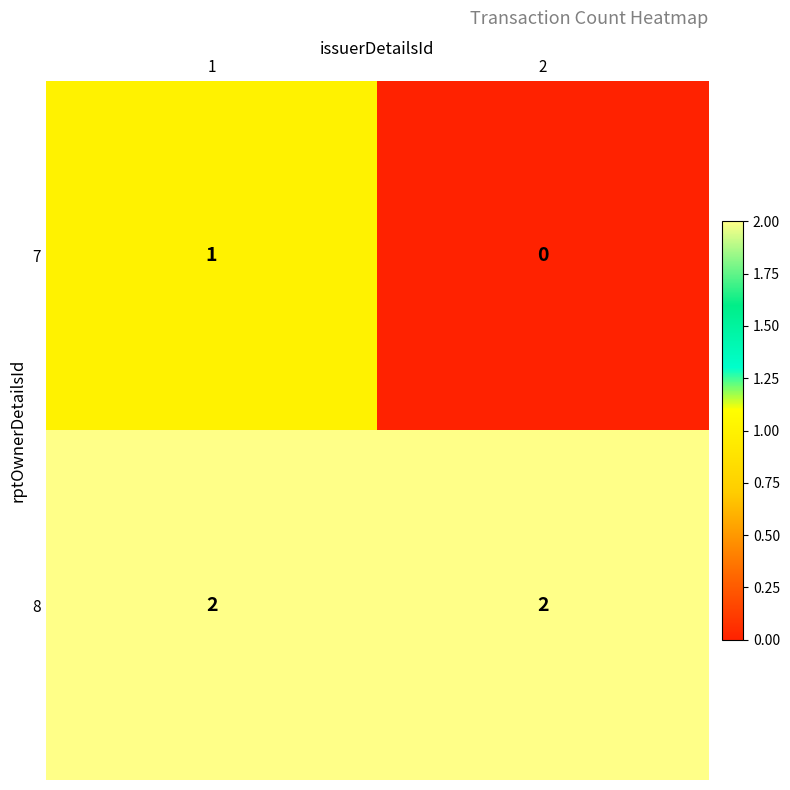

What is the spread (max minus min) of values at 1?

1